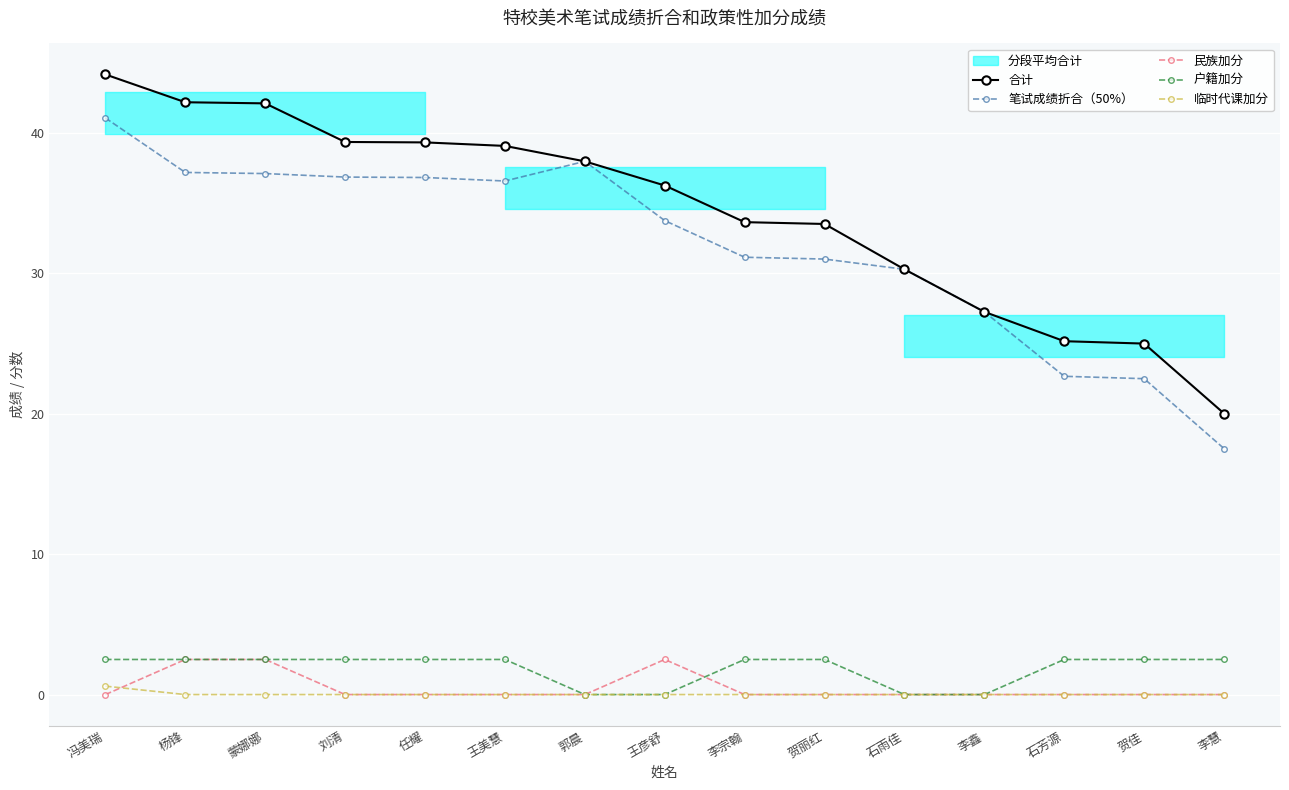

Is this an area chart (filled region under the line)?

No